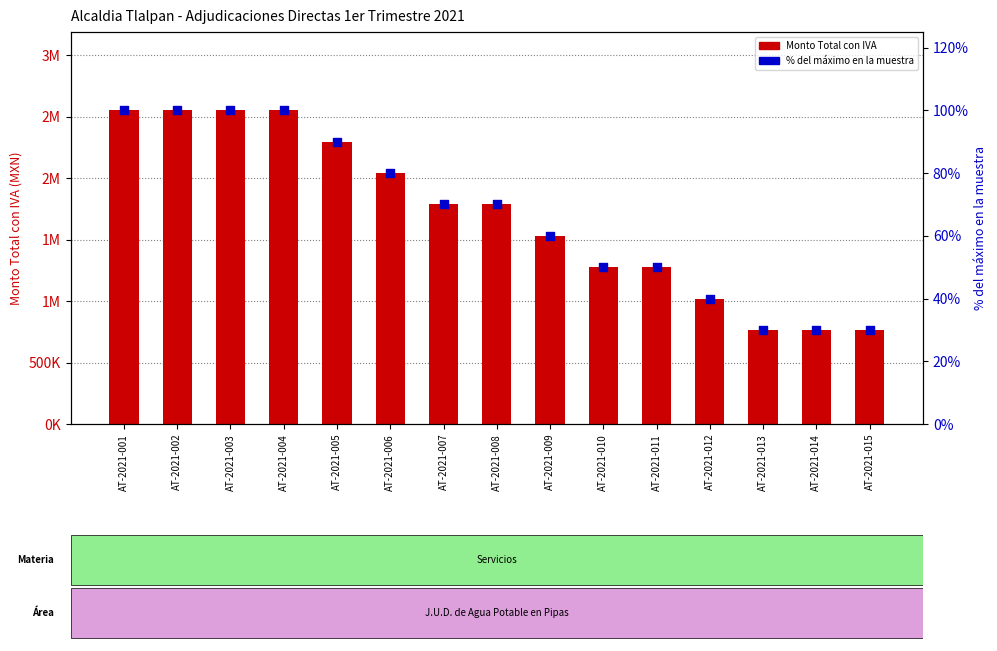

What is the total value across all series at AT-2021-004?

2550100.0